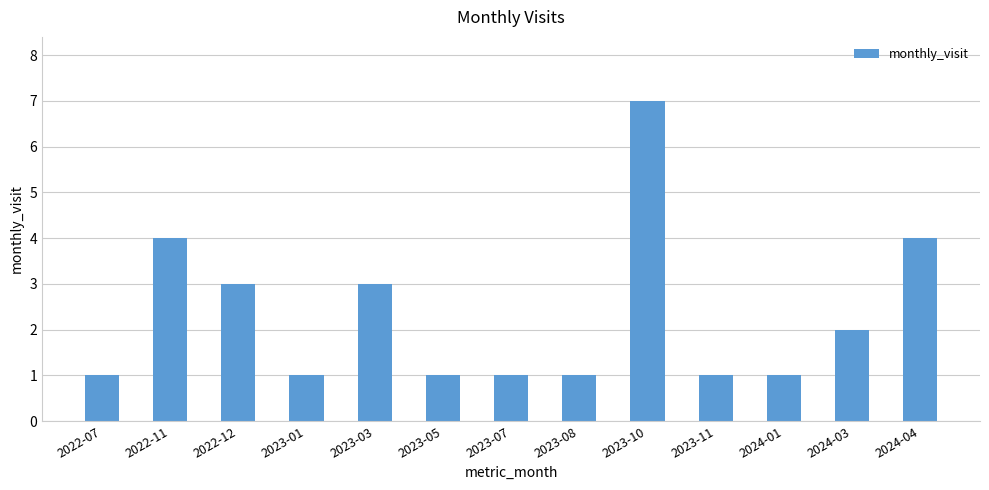

Is it true that the value at 2023-03 is 3?

True